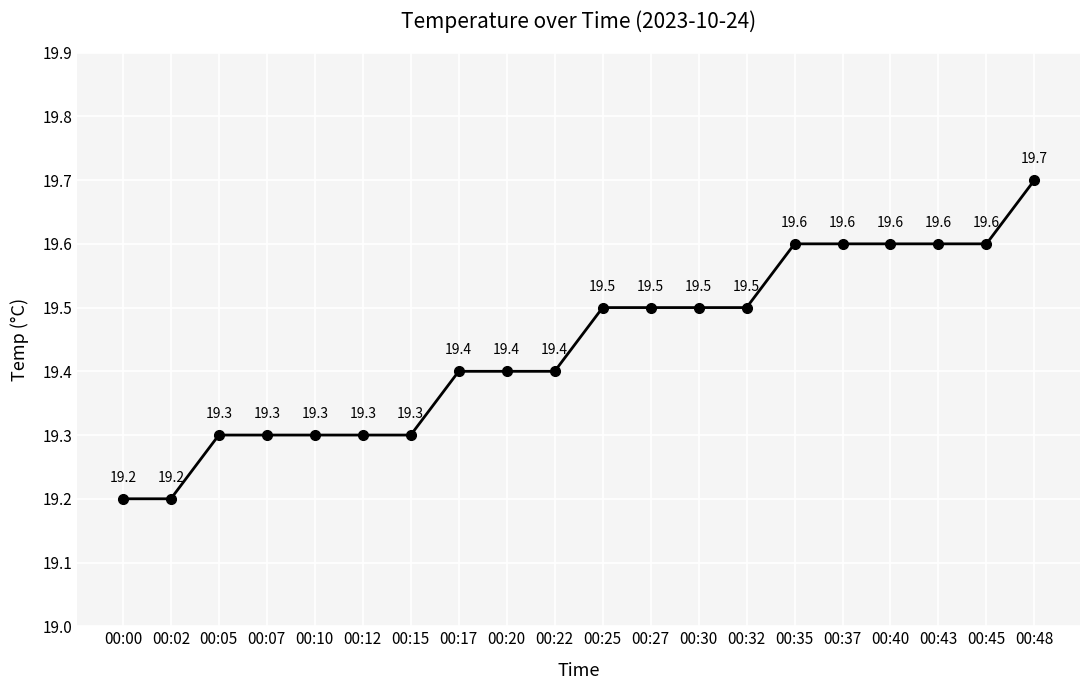

The chart shows a value of 32.7 at 00:00. True or false?

False